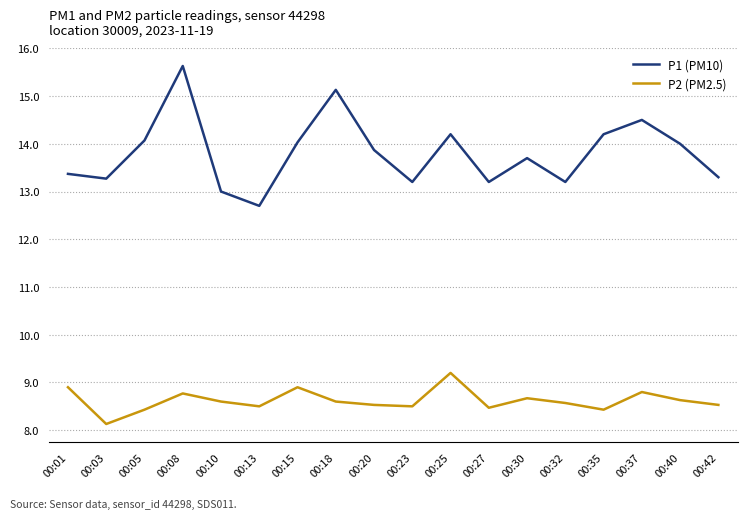

True or false: P2 (PM2.5) and P1 (PM10) intersect in this chart.

False